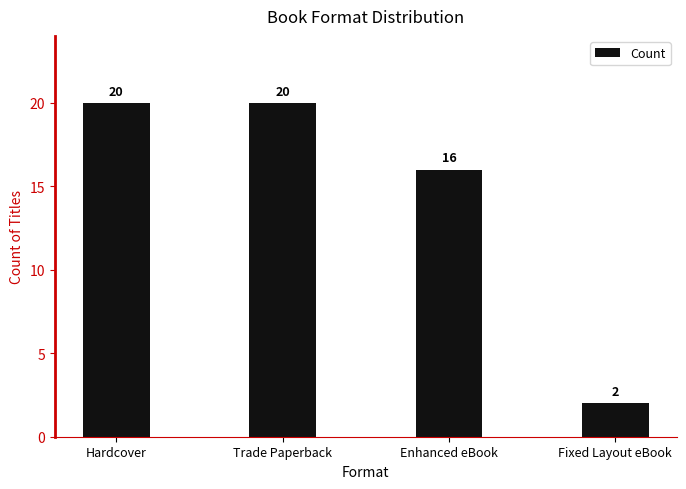

What is the sum of all values?

58